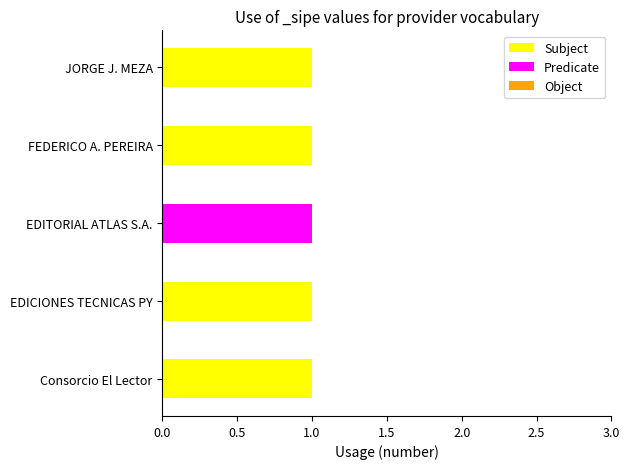

True or false: Subject has a value of -1 at EDITORIAL ATLAS S.A..

False